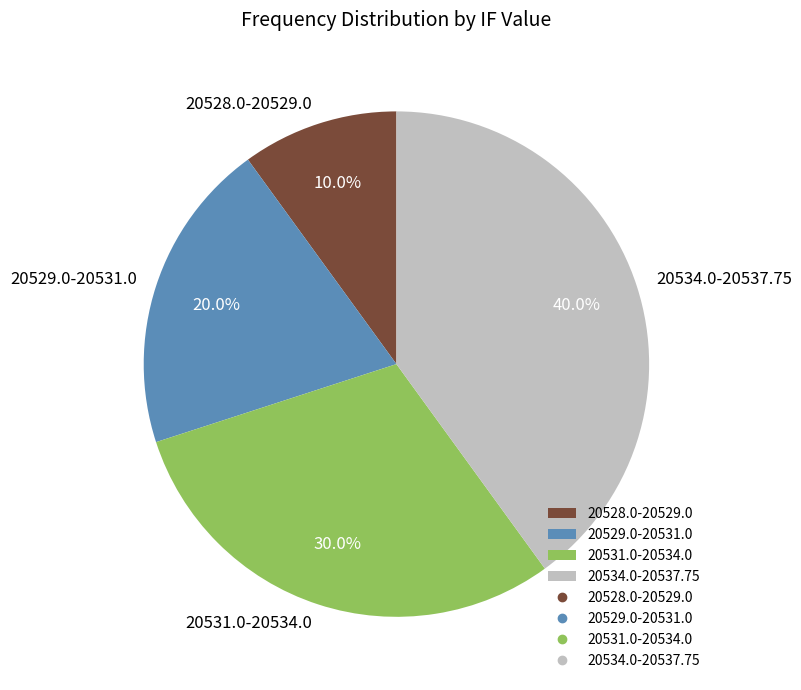

What is the ratio of the value at 20529.0-20531.0 to the value at 20534.0-20537.75?

0.5